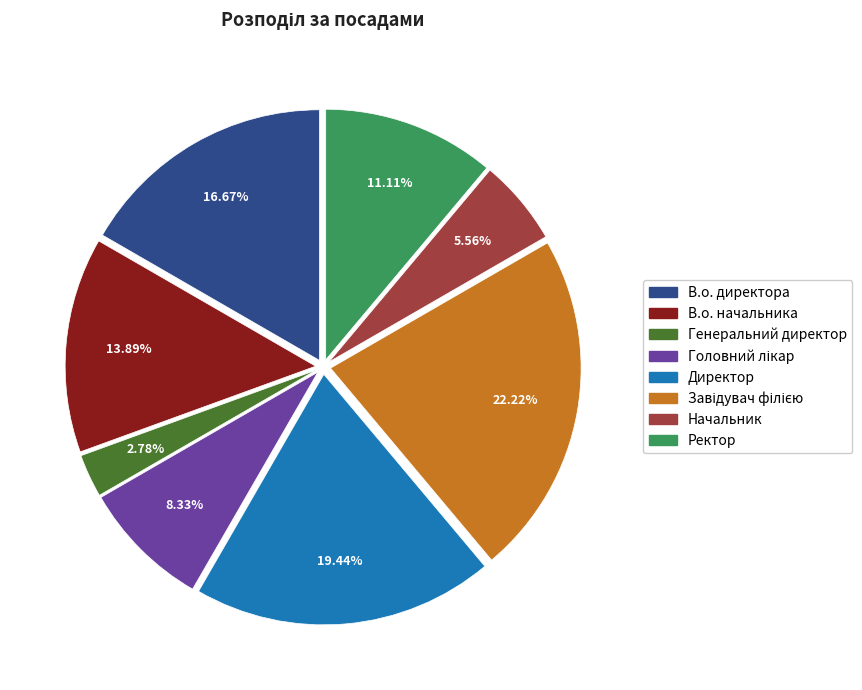

What is the ratio of the value at В.о. начальника to the value at Генеральний директор?

5.0